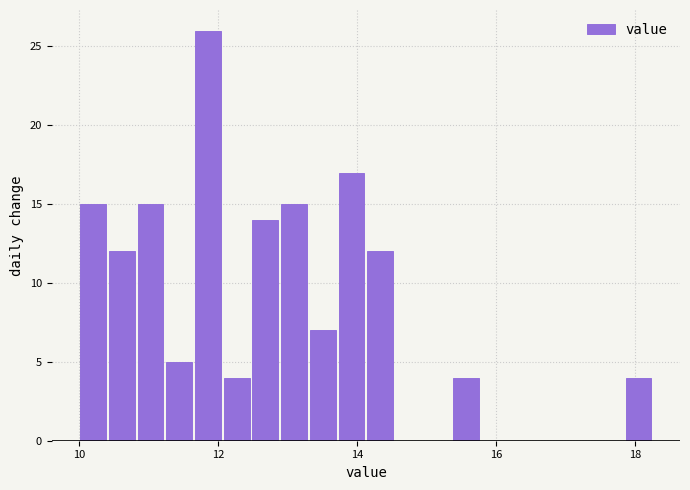

Around what value on the x-axis is the tallest bar? Give the approximate position of its centre, as read against the axis.

11.8